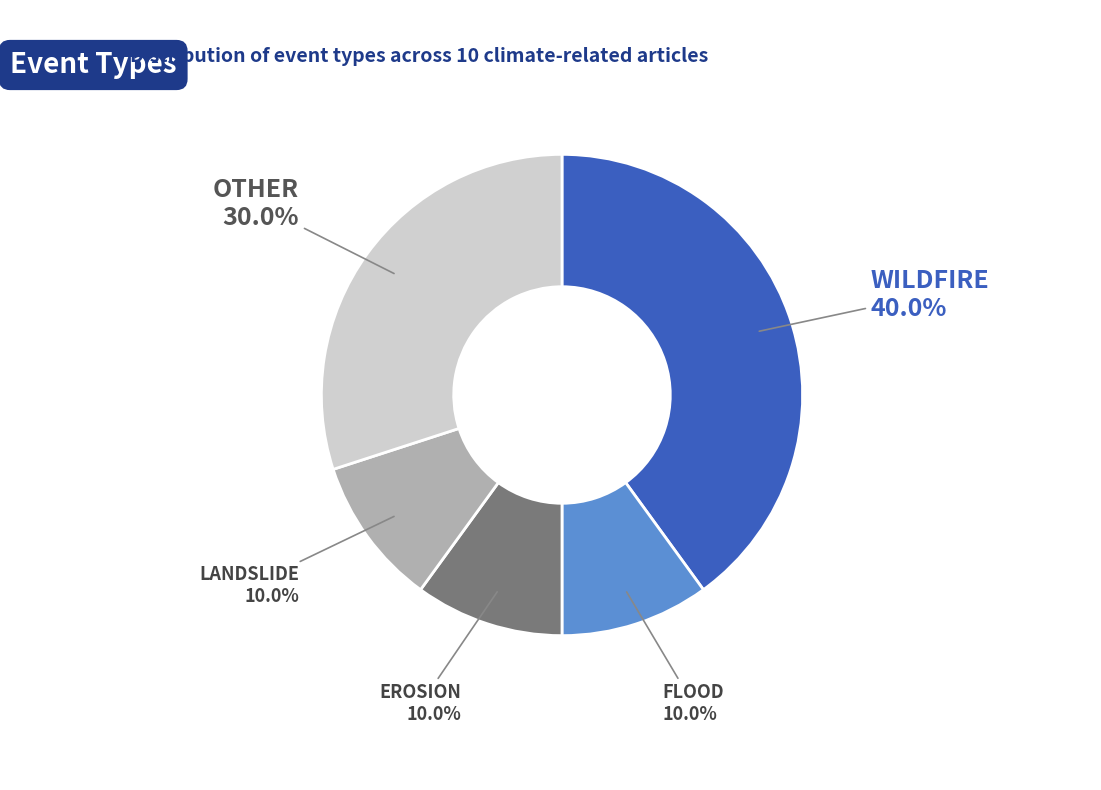

Does any single category account for the majority?

No